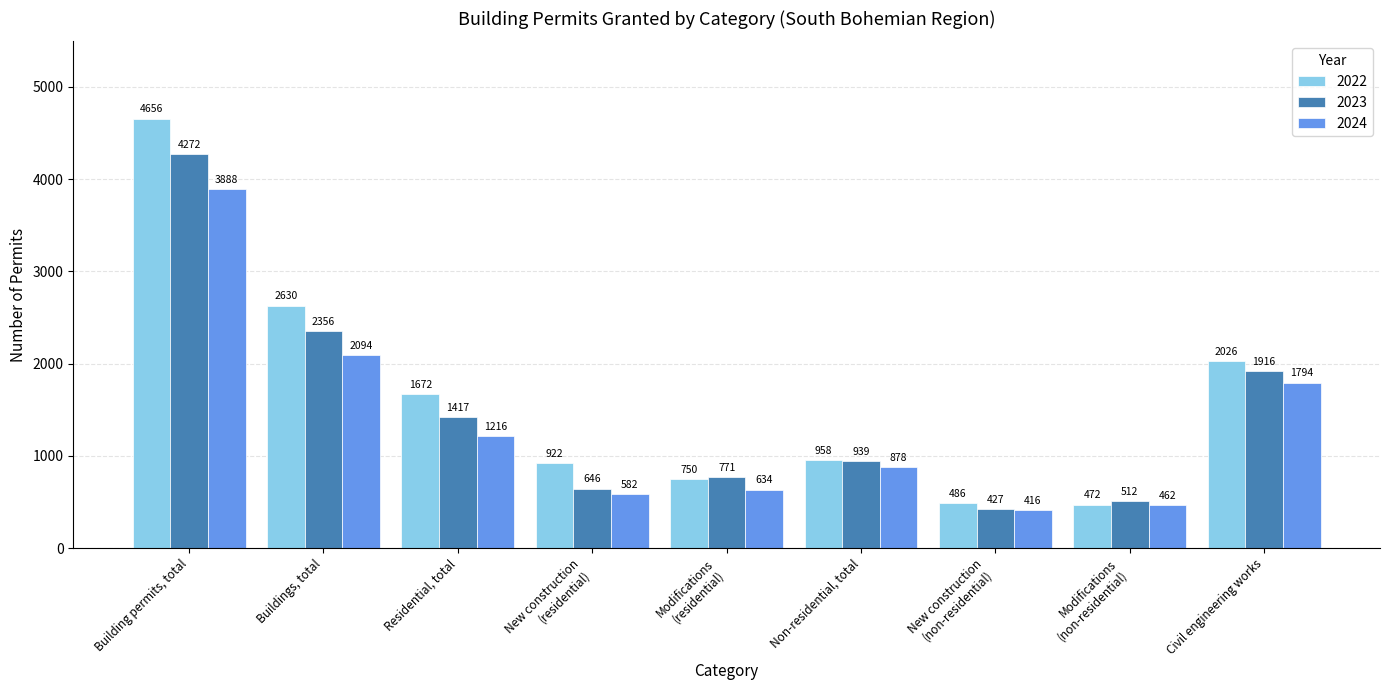

What is the label of the 1st bar from the left?

Building permits, total